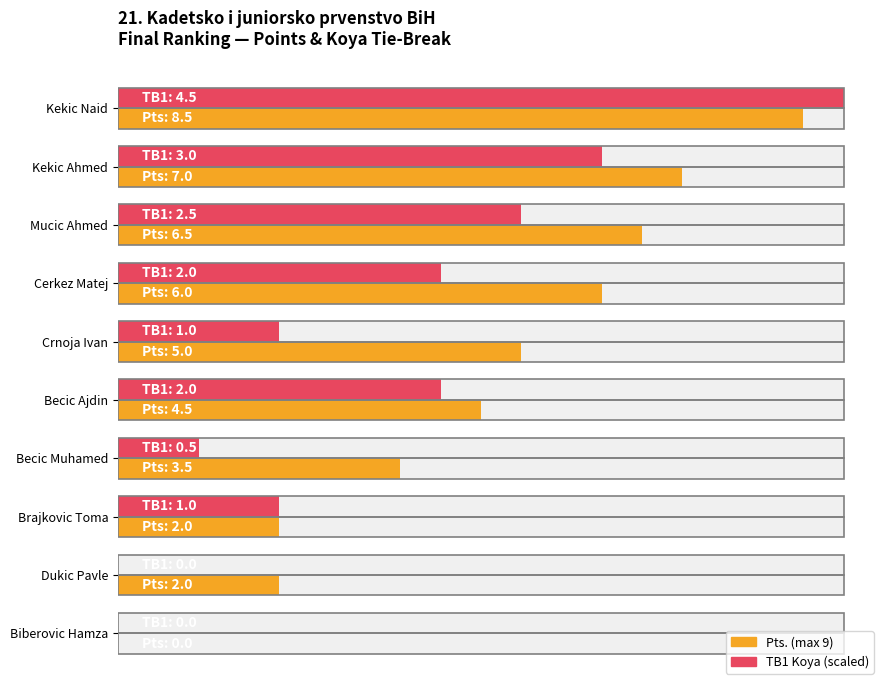

Does the chart contain any negative values?

No